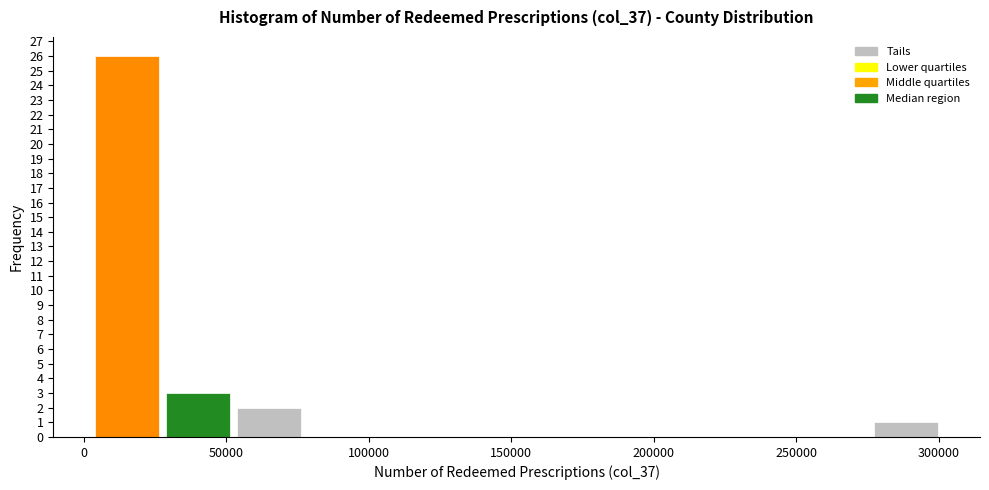

Reading left to right, list every bar in this chart as the range it spans on the x-axis followed by its height. Neither the bar edges nor the heights are printed on the chart, so give them approximately, as read against the axes.

5000 to 30000: 26
30000 to 55000: 3
55000 to 80000: 2
80000 to 105000: 0
105000 to 130000: 0
130000 to 155000: 0
155000 to 180000: 0
180000 to 205000: 0
205000 to 230000: 0
230000 to 250000: 0
250000 to 275000: 0
275000 to 300000: 1